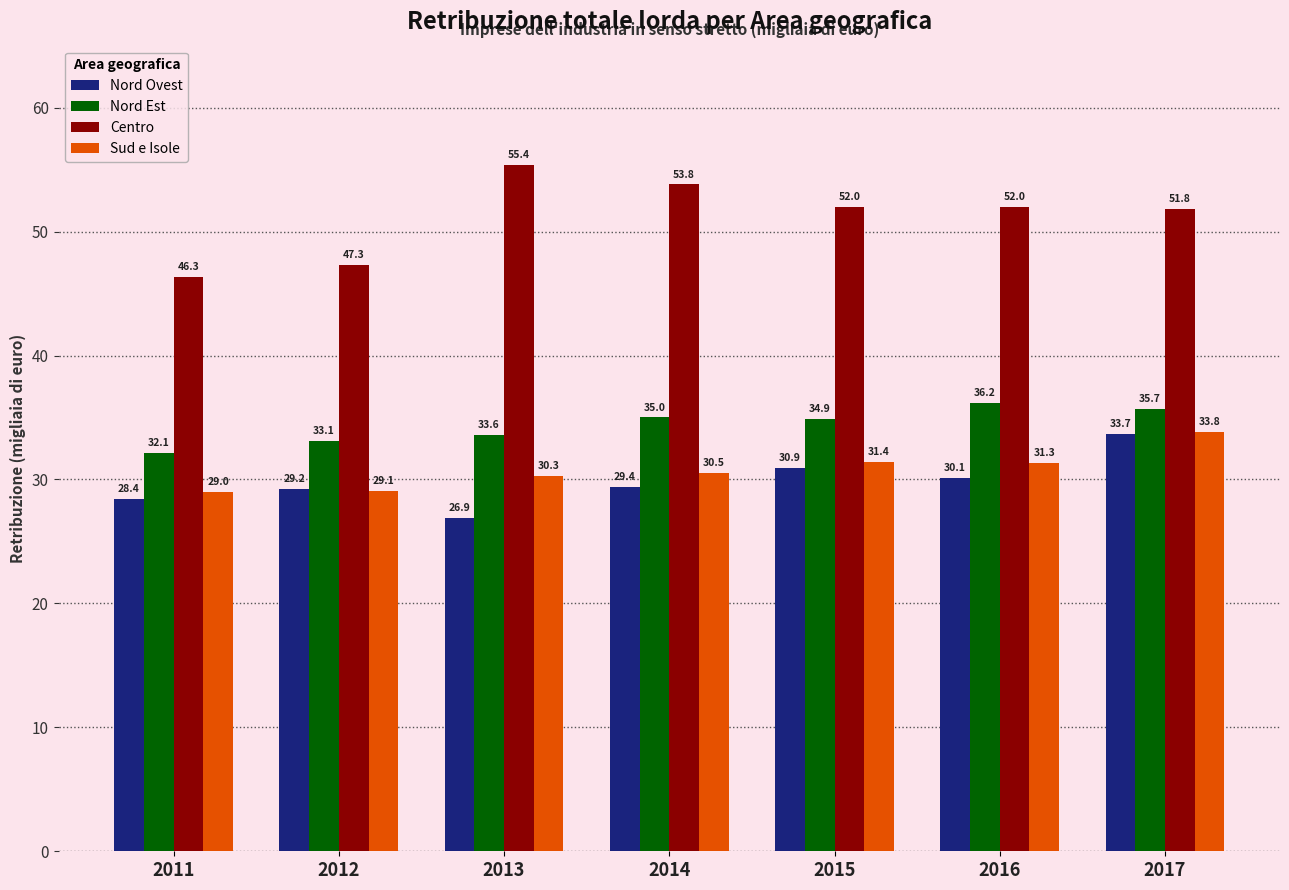

Reading left to right, list all the values displayed in this chart.

Nord Ovest: 2011=28.4	2012=29.2	2013=26.9	2014=29.4	2015=30.9	2016=30.1	2017=33.7
Nord Est: 2011=32.1	2012=33.1	2013=33.6	2014=35.0	2015=34.9	2016=36.2	2017=35.7
Centro: 2011=46.3	2012=47.3	2013=55.4	2014=53.8	2015=52.0	2016=52.0	2017=51.8
Sud e Isole: 2011=29.0	2012=29.1	2013=30.3	2014=30.5	2015=31.4	2016=31.3	2017=33.8